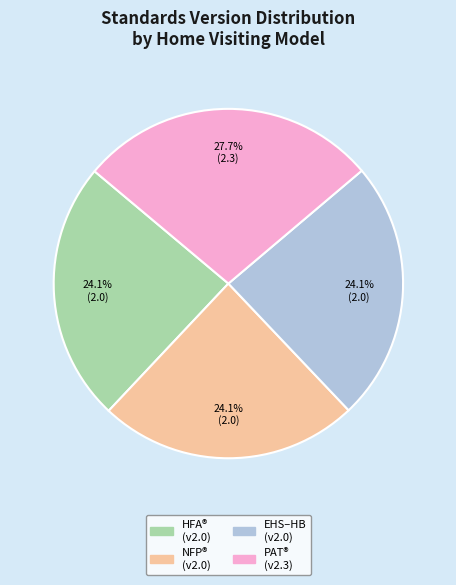

Does any single category account for the majority?

No